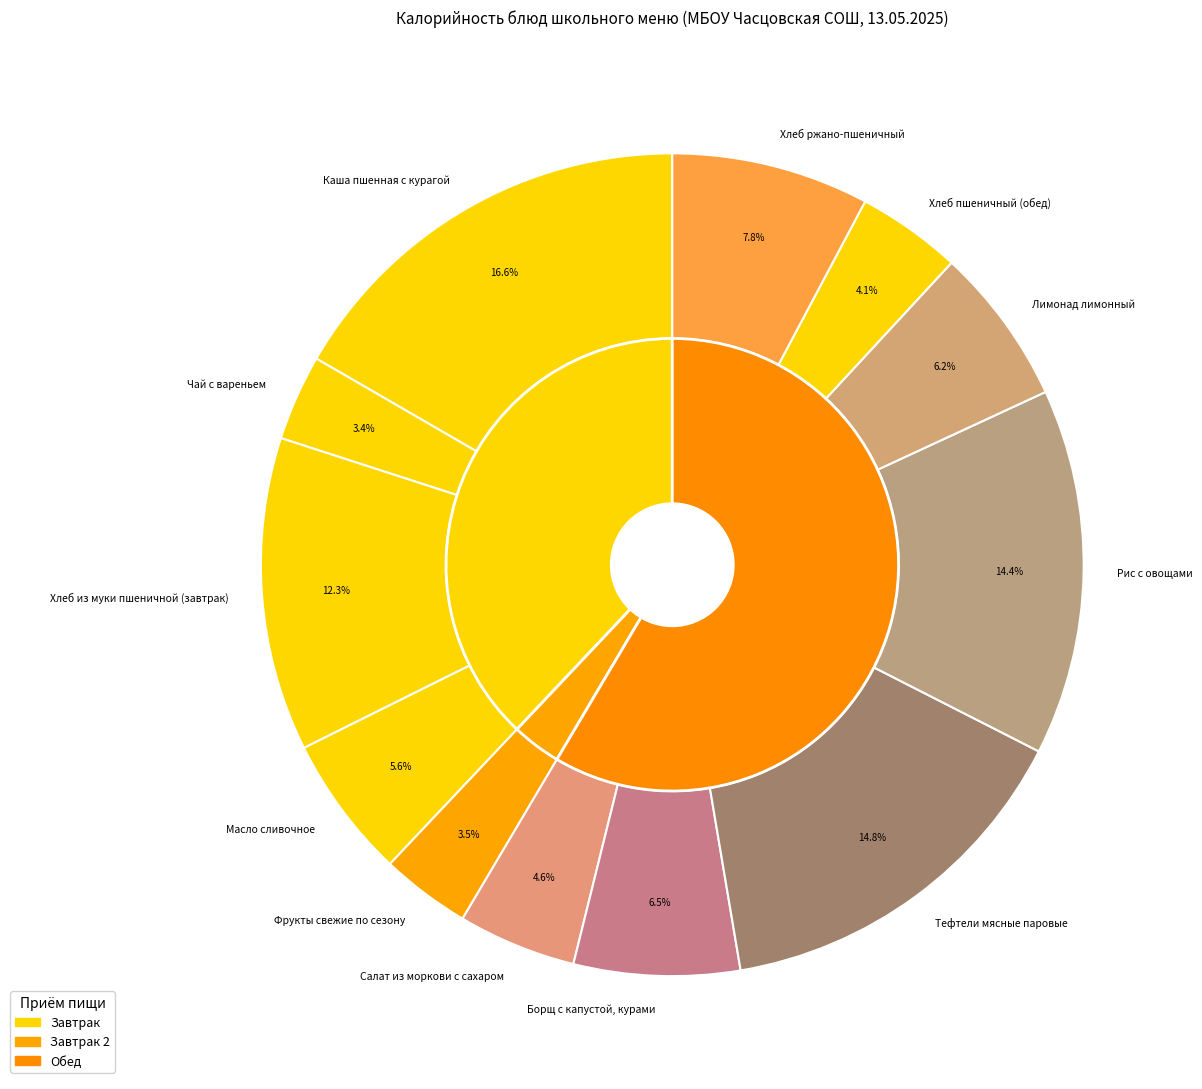

How many segments does this pie chart have?

12